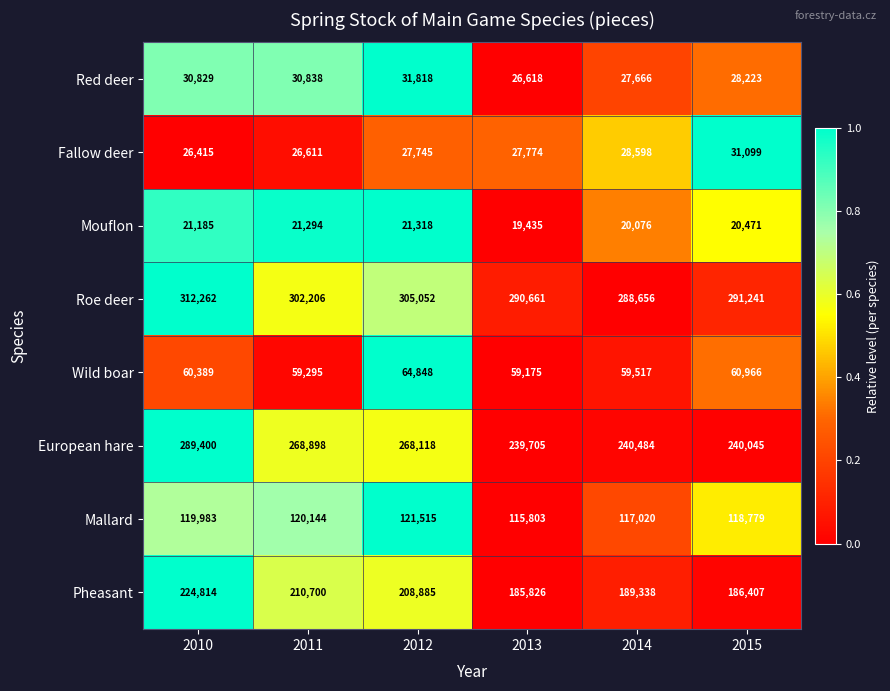

Which category has the highest value in the Wild boar series?

2012